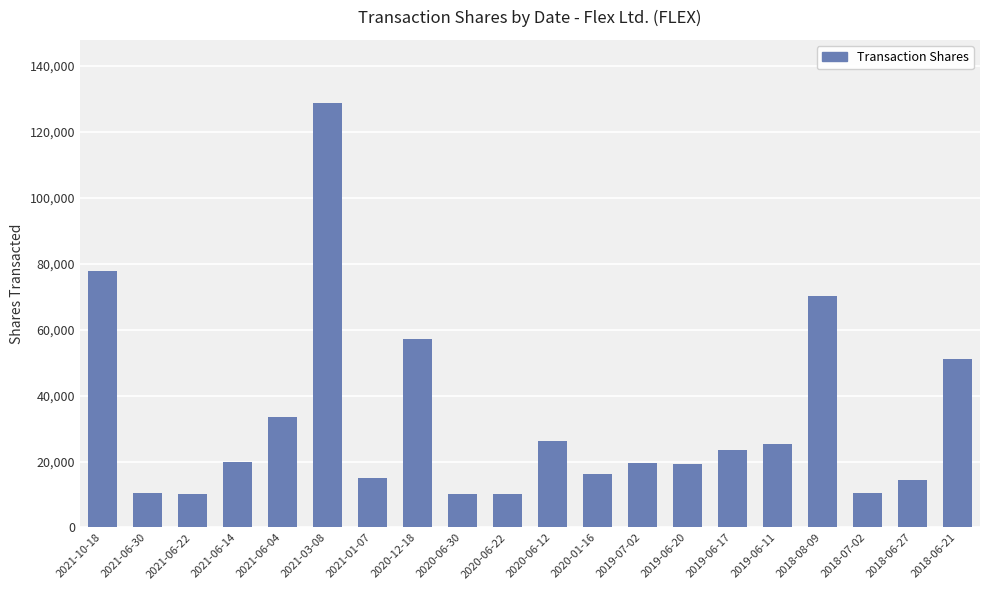

What is the maximum value shown in the chart?

128583